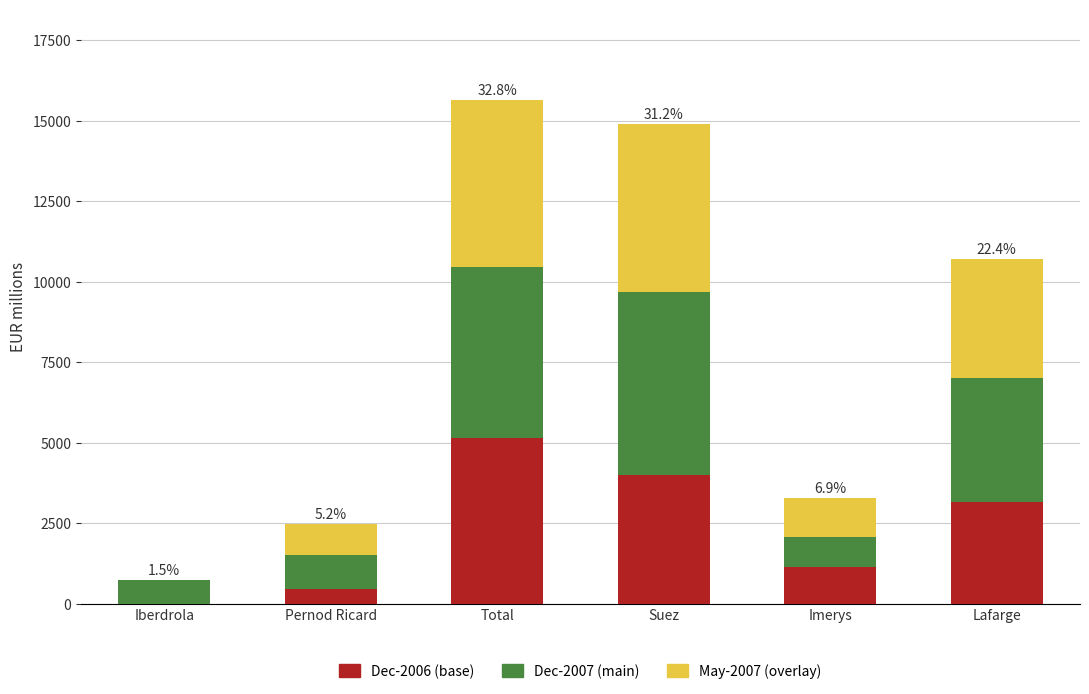

What is the total value across all series at Lafarge?

10717